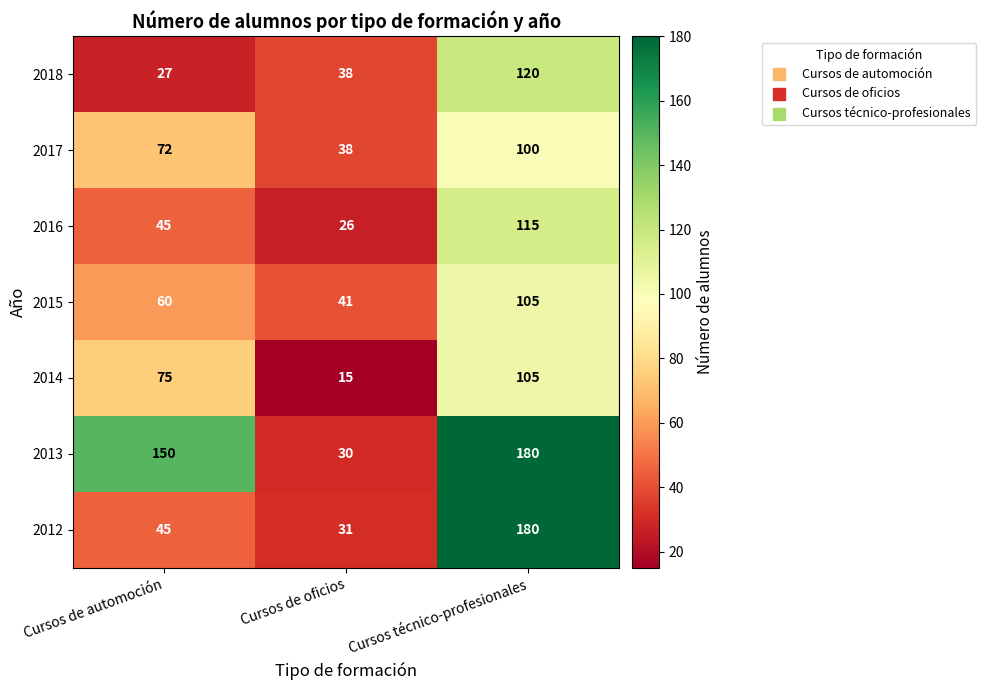

Which category has the highest value across all series?

Cursos técnico-profesionales